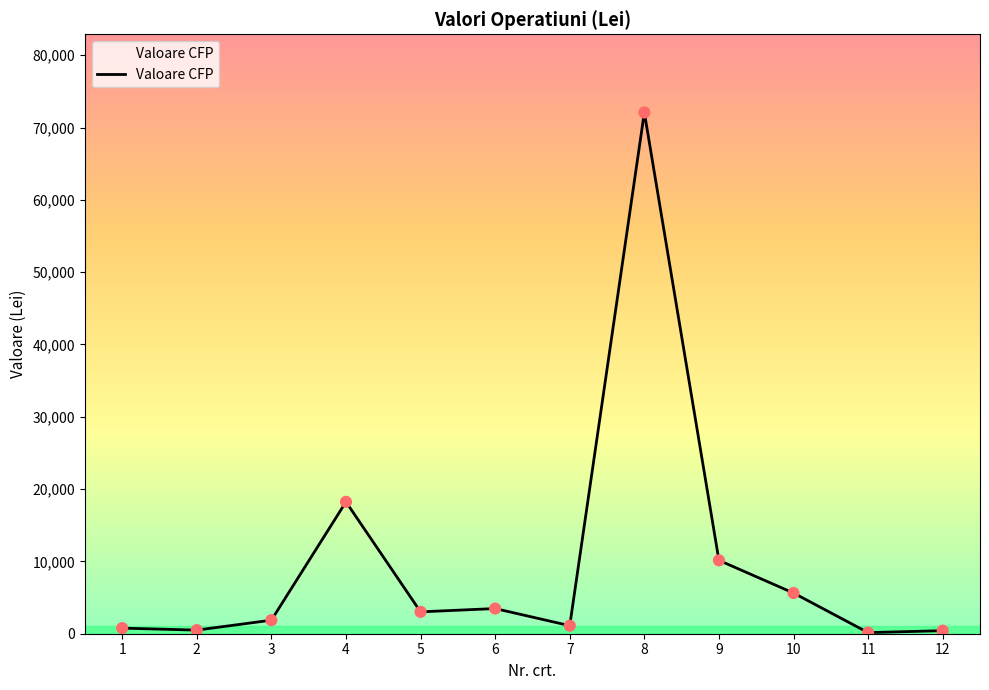

What is the ratio of the value at 6 to the value at 4?

0.2